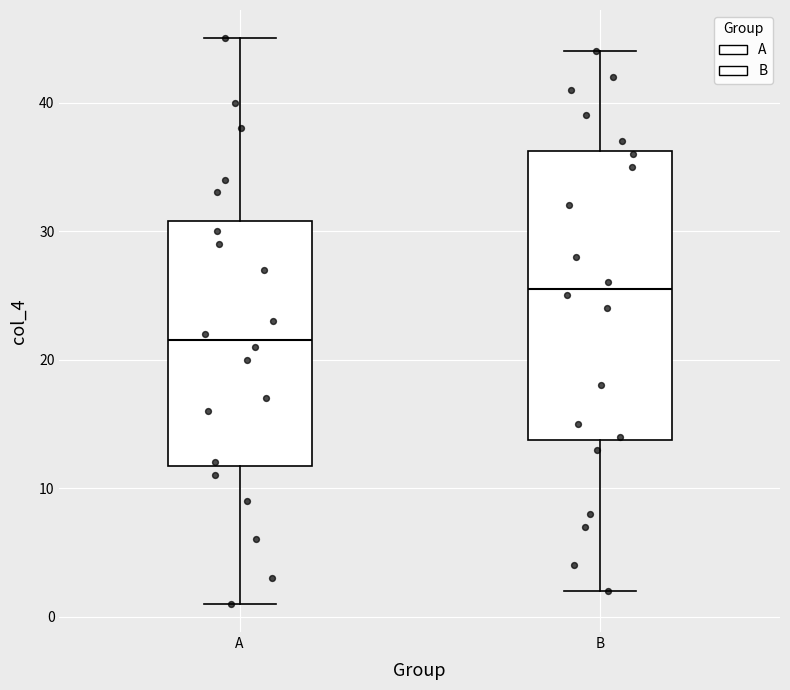

Reading left to right, read every box against the y-axis: the position of its median line, the range the box covers, and the ends of its whiskers. The values are not printed on the chart, so give them approximately, as read against the axis.

A: median 22, box 12 to 31, whiskers 1 to 45
B: median 26, box 14 to 36, whiskers 2 to 44